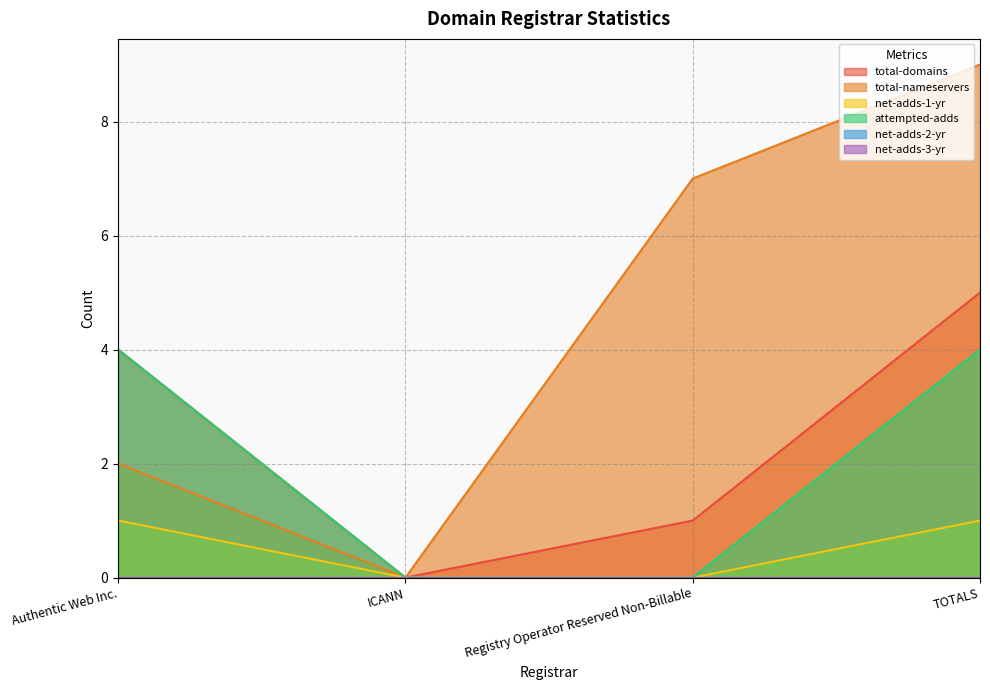

Rank the series at Registry Operator Reserved Non-Billable from highest to lowest value.

total-nameservers, total-domains, net-adds-1-yr, attempted-adds